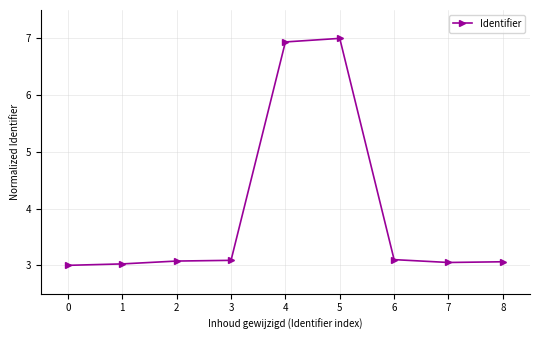

What is the change in value from 1 to 6?

+0.1